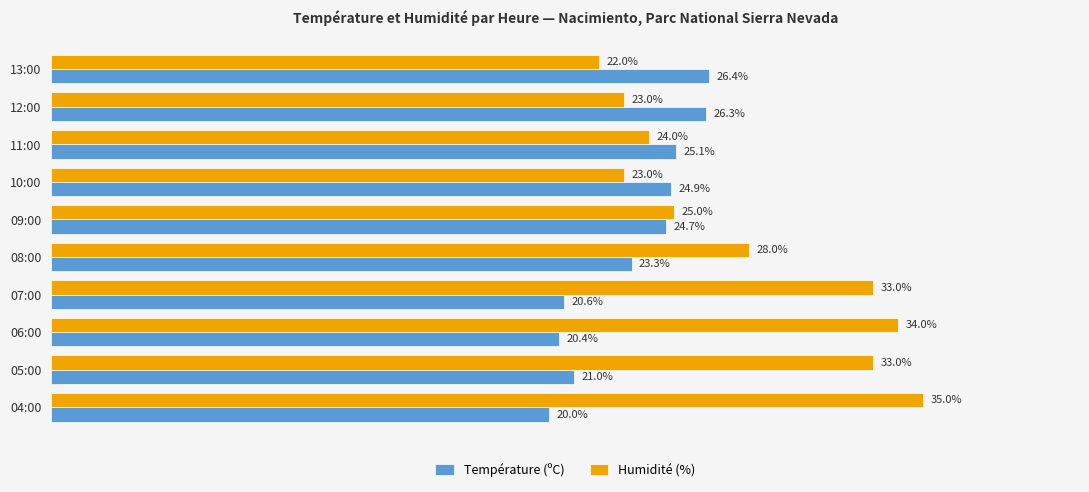

Rank the series by their average value, from lowest to highest.

Température (ºC), Humidité (%)